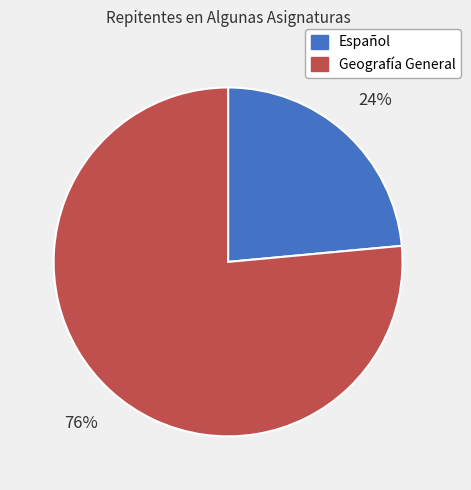

True or false: Español accounts for 9% of the total.

False